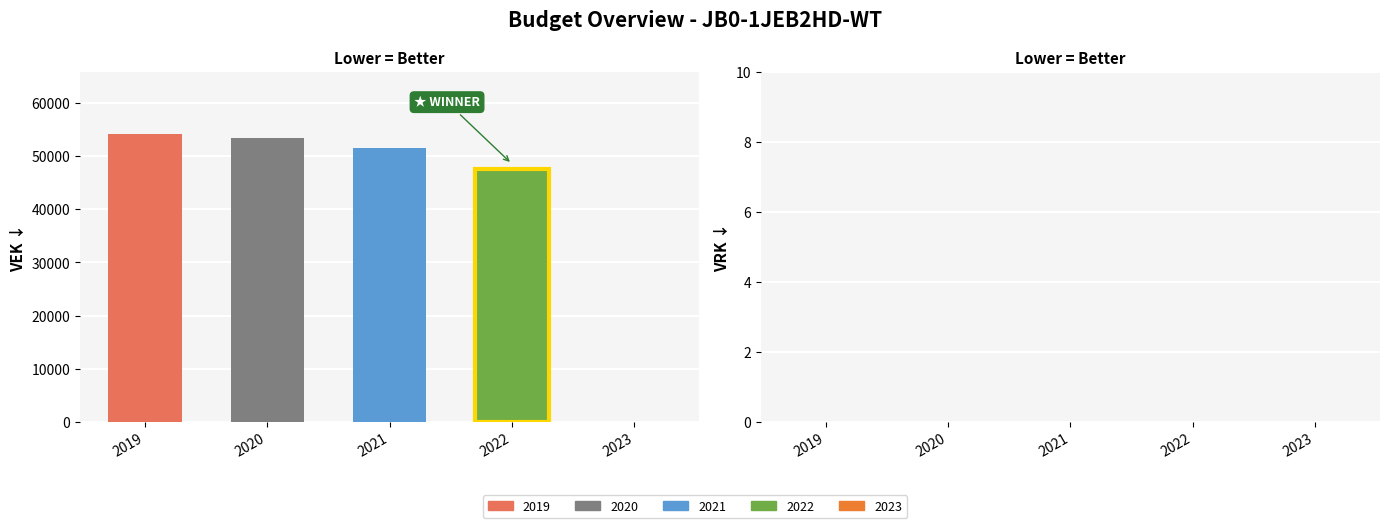

What is the difference between the highest and lowest values at 2020?

53434